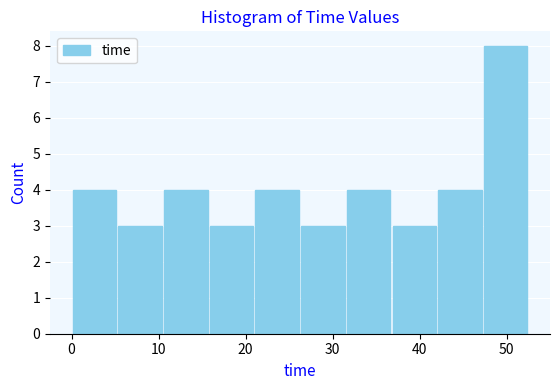

Which range on the x-axis has the tallest bar?

47 to 53